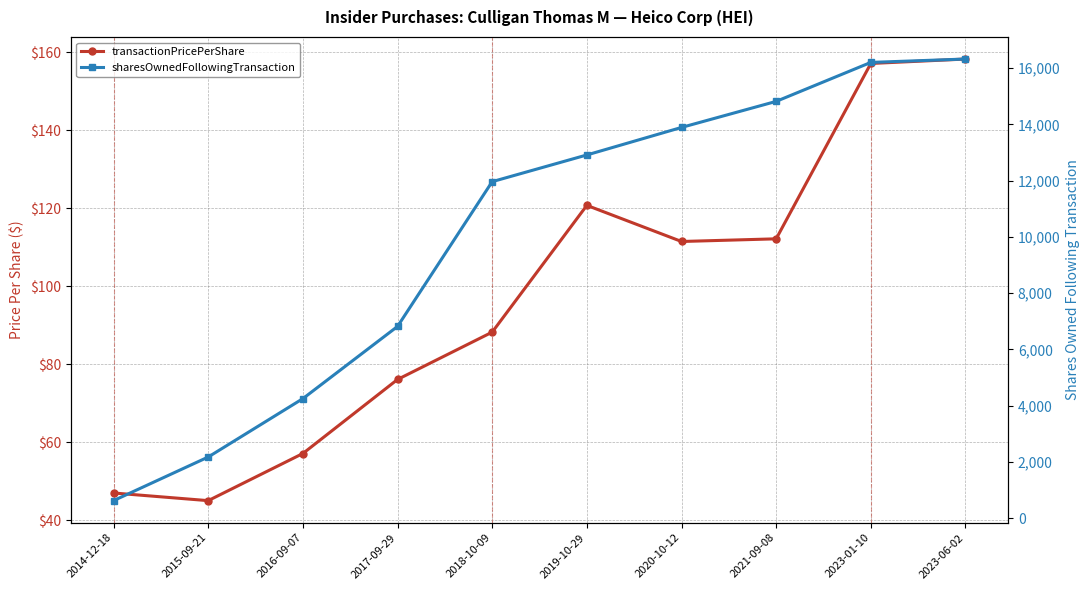

Where is transactionPricePerShare nearest to the value 101?

2020-10-12